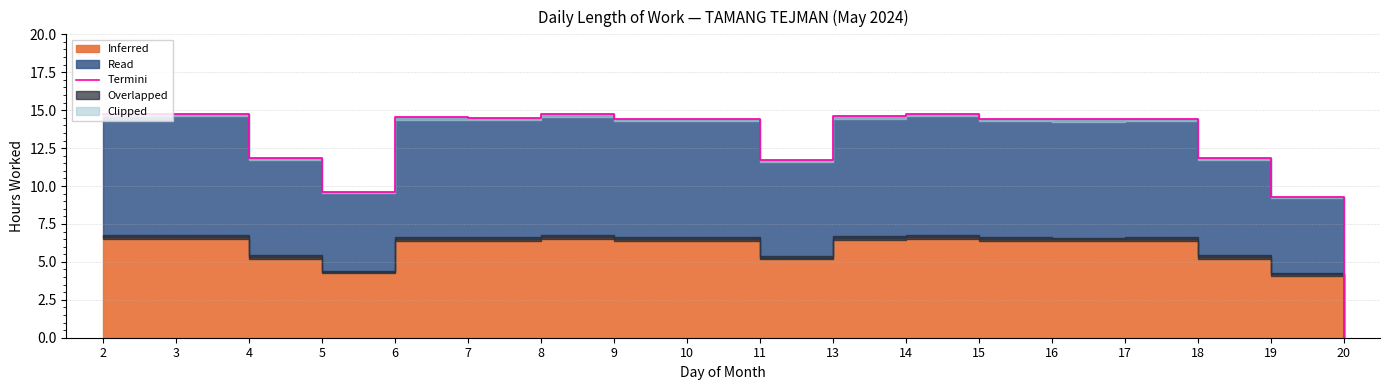

At which label is the value closest to 7?

19